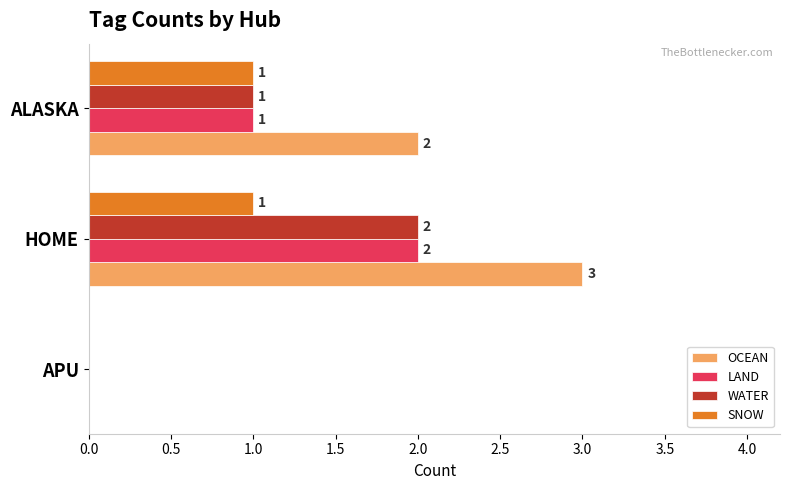

What is the sum of all LAND values?

3